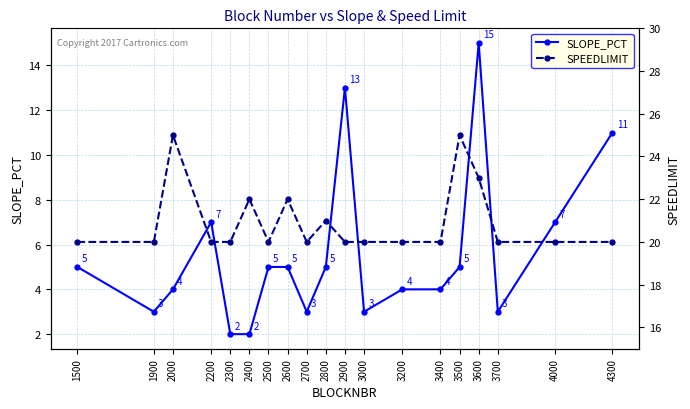

What is the difference between the SPEEDLIMIT values at 3600 and 4000?

3